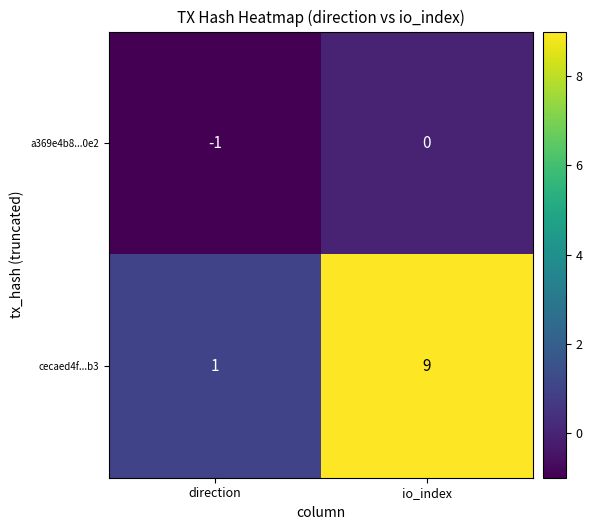

What is the smallest value displayed?

-1